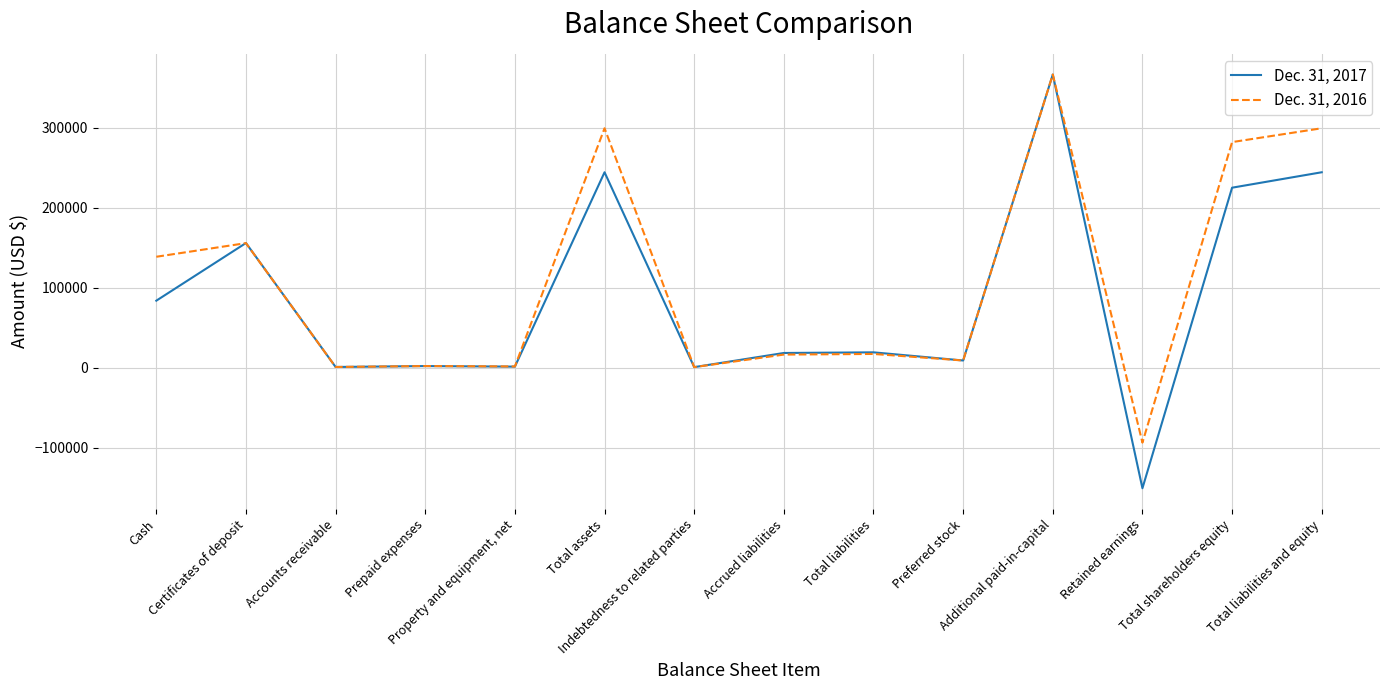

Rank the series by their average value, from lowest to highest.

Dec. 31, 2017, Dec. 31, 2016